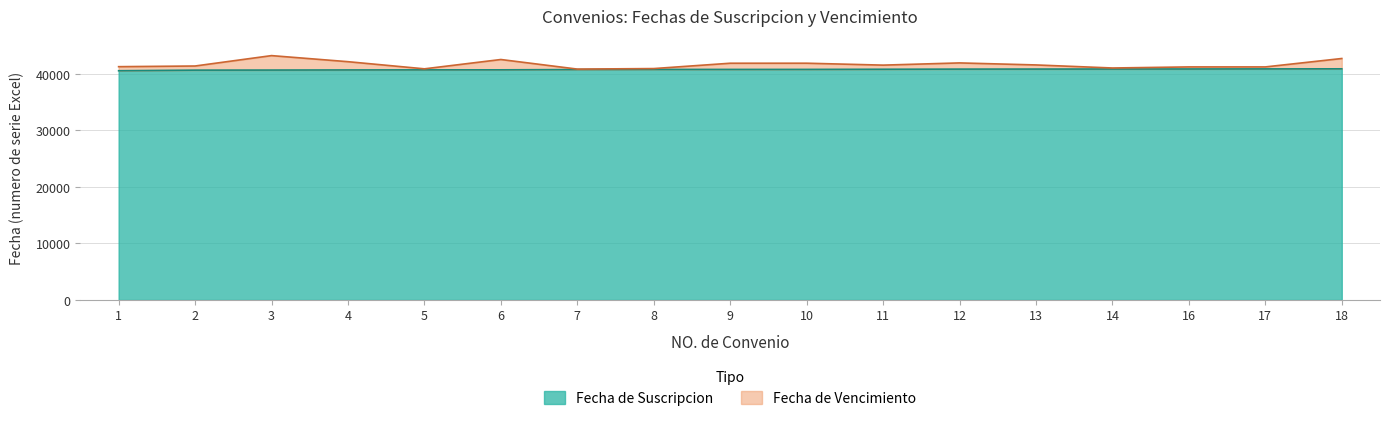

Which has a higher value, 1 or 5?

5